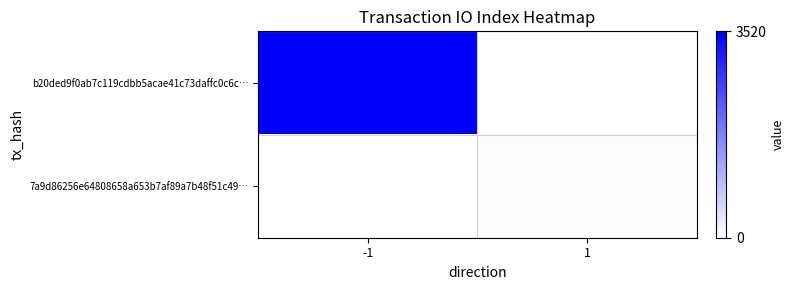

Rank the series at 1 from highest to lowest value.

7a9d86256e64808658a653b7af89a7b48f51c49…, b20ded9f0ab7c119cdbb5acae41c73daffc0c6c…